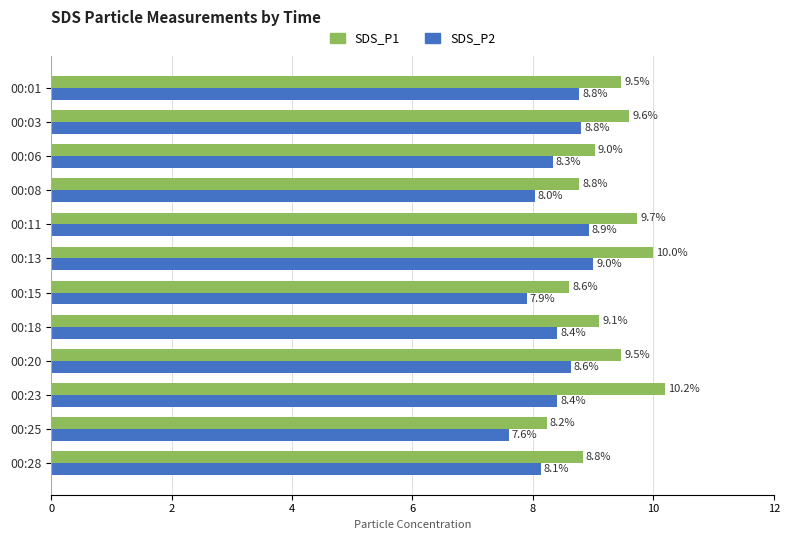

List the series in order of their peak value, lowest first.

SDS_P2, SDS_P1